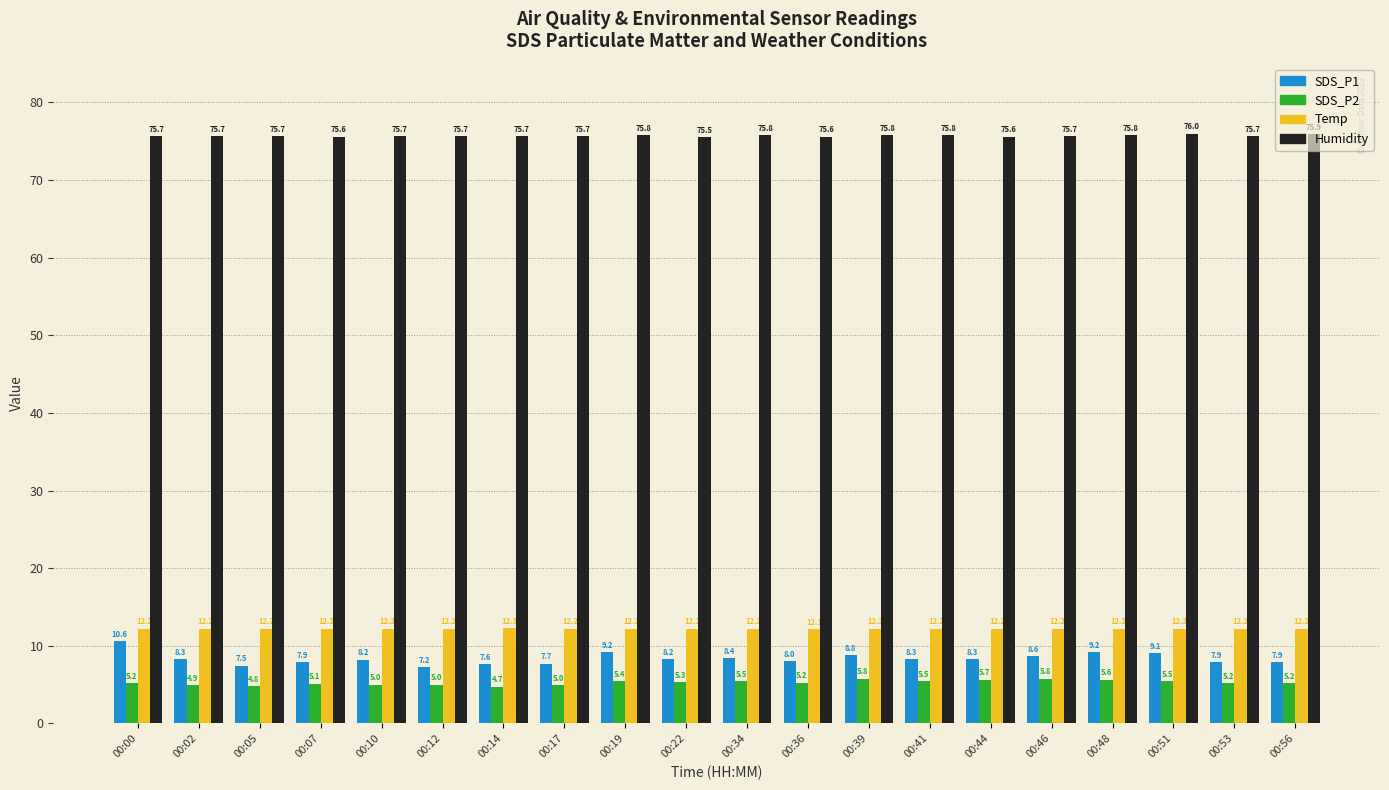

At which category is the sum across all series the highest?

00:00